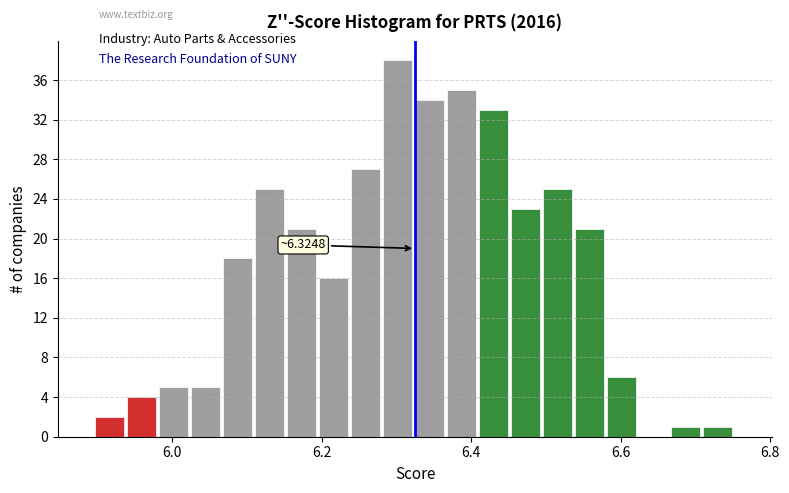

Read against the x-axis, roughly where is the centre of the tallest bar?

6.30